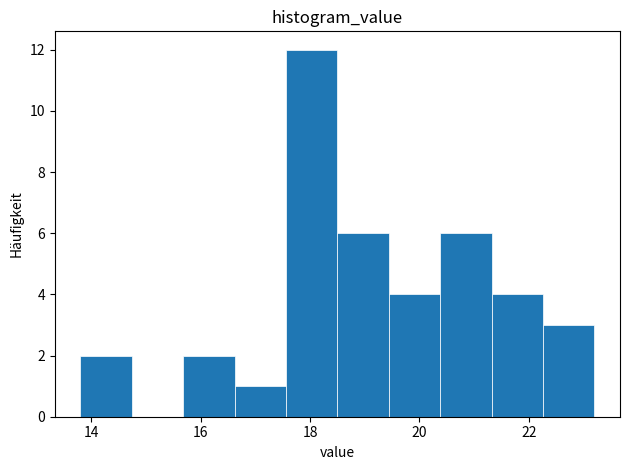

Over which range of the x-axis is the bar tallest?

17.56 to 18.50